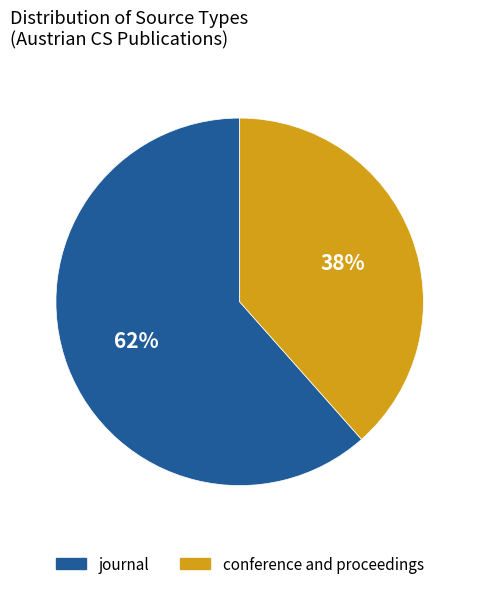

What is the ratio of the value at conference and proceedings to the value at journal?

0.6